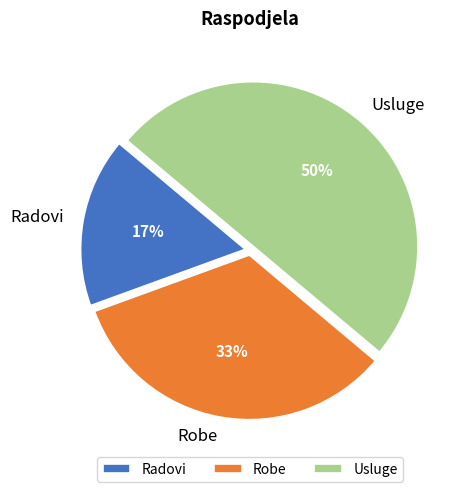

Which has a higher value, Radovi or Robe?

Robe